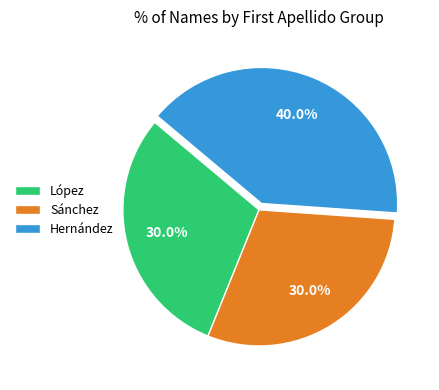

To the nearest percent, what portion does López represent?

30%